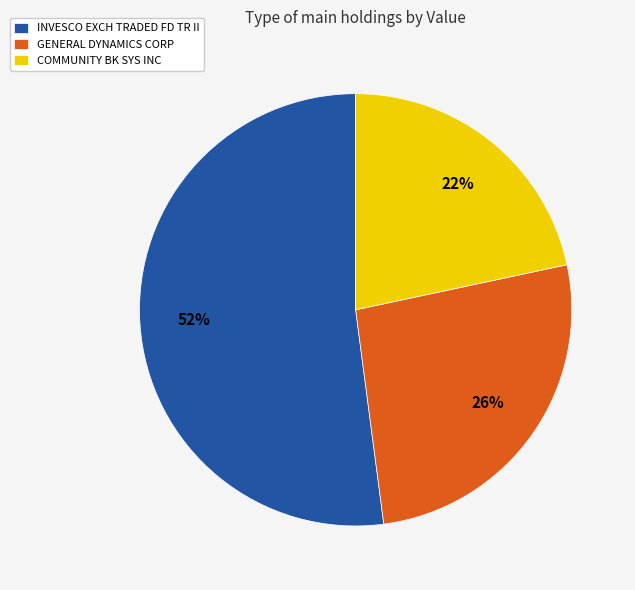

Is there a majority slice in this chart?

Yes